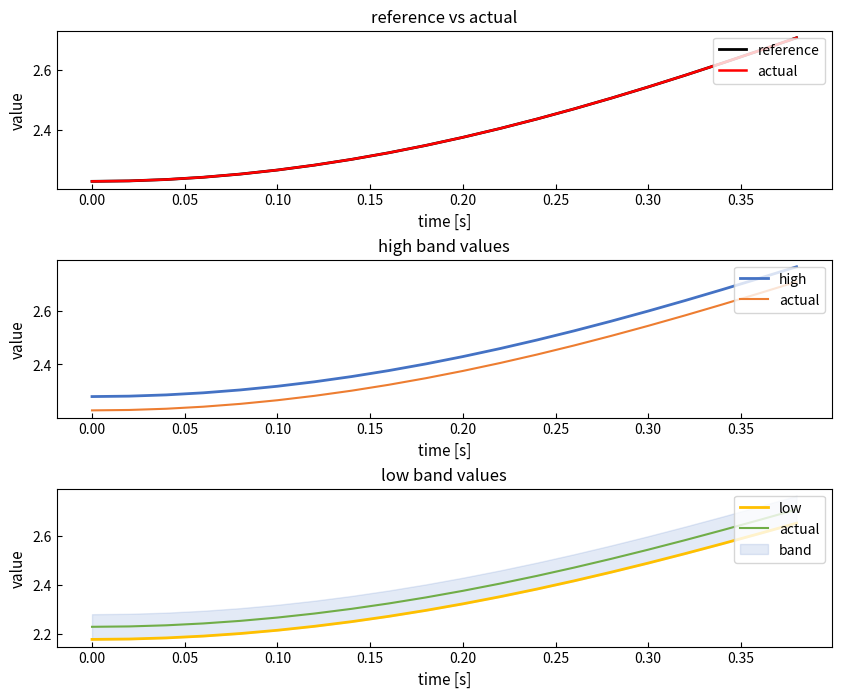

Is it true that reference equals 0.9 at 0.20?

False